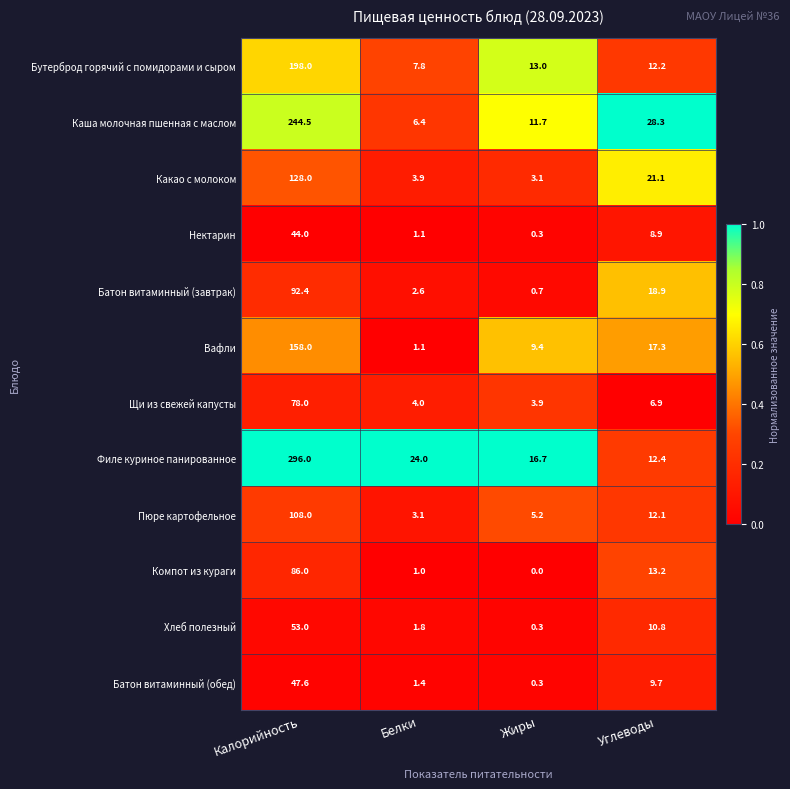

What is the average value of the Хлеб полезный series?

16.5